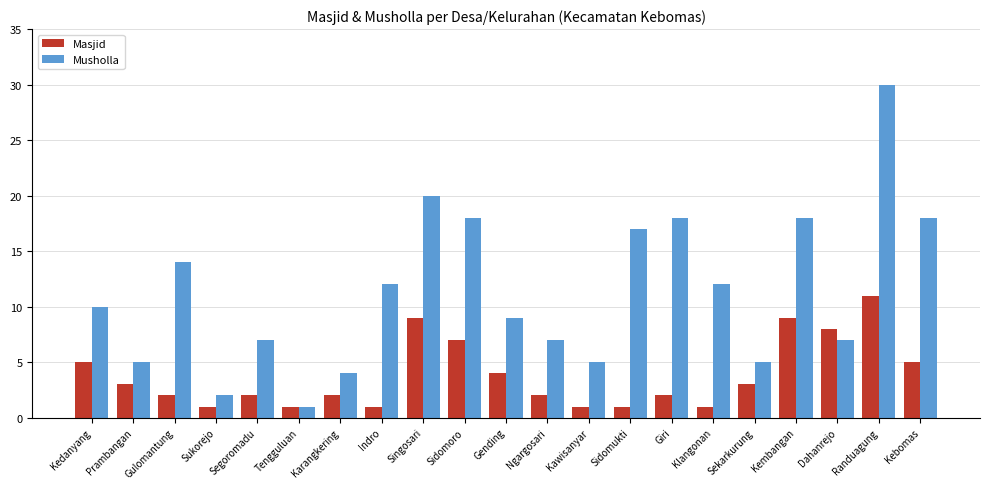

What is the highest value of the Musholla series?

30